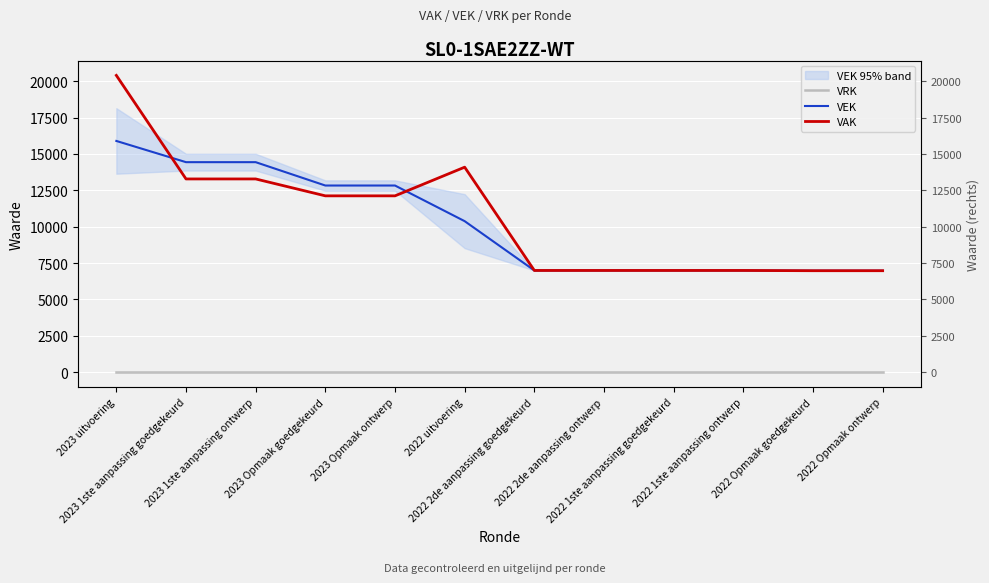

What is the average value of the VEK series?

10228